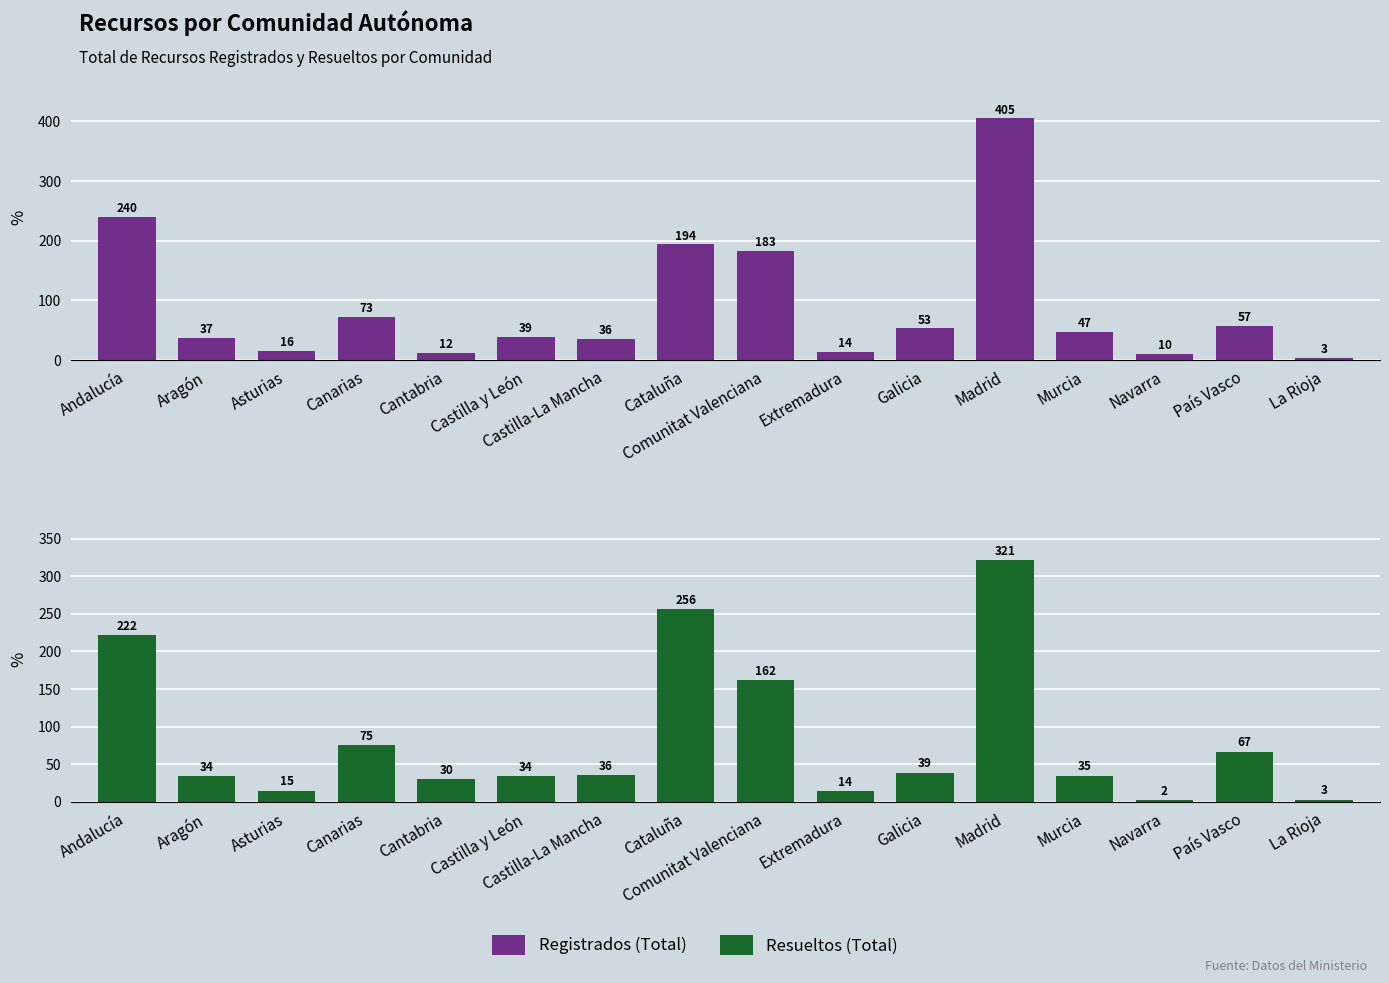

Which label corresponds to the smallest value in the chart?

Navarra